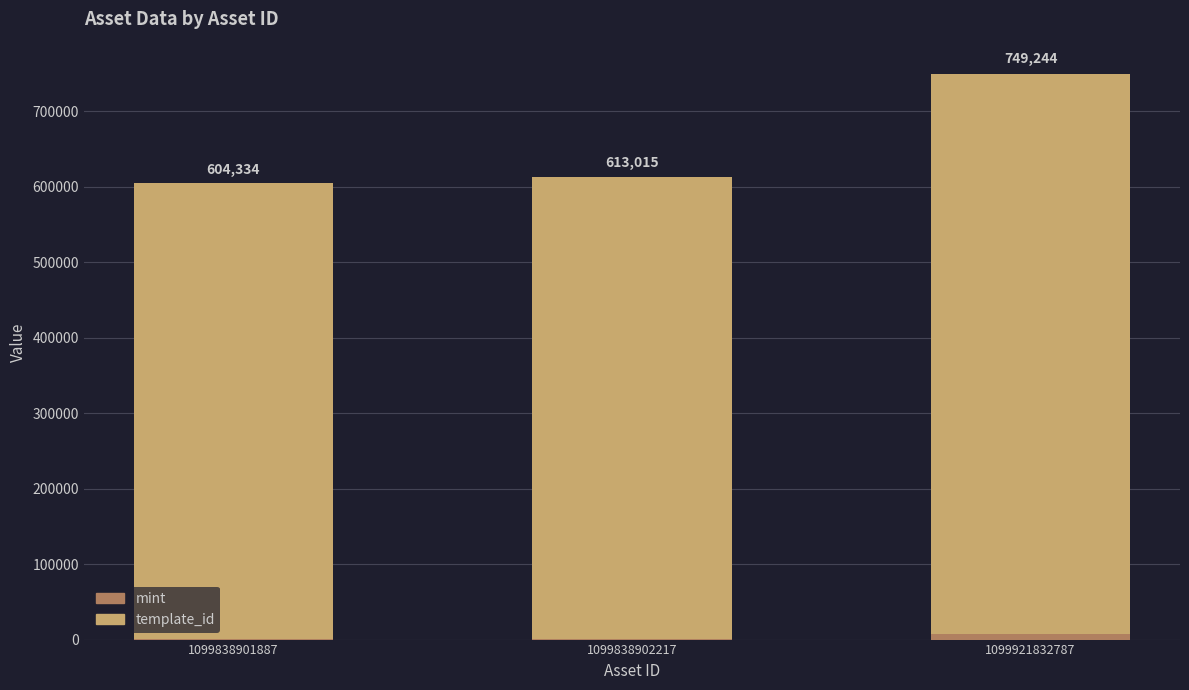

At which category is the sum across all series the highest?

1099921832787